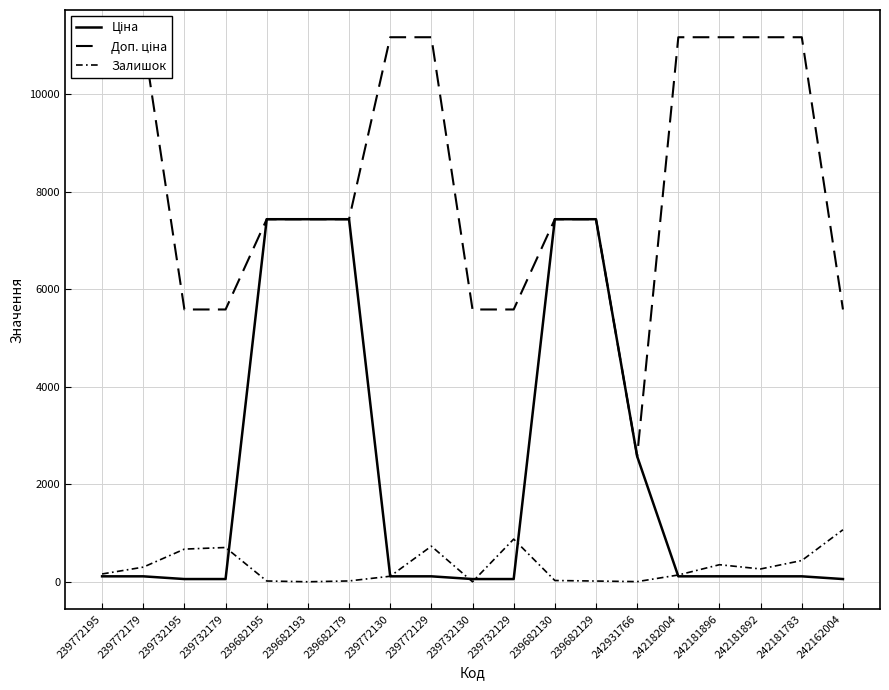

What position from the right is 242182004?

5